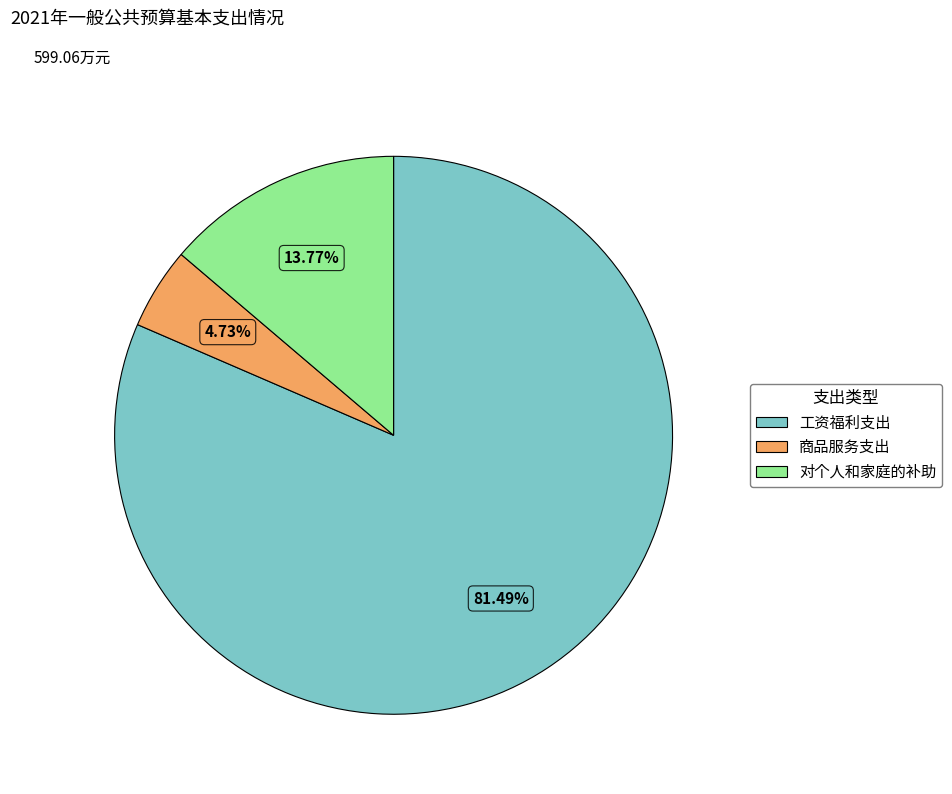

What percentage is NOT represented by 对个人和家庭的补助?

86.2%